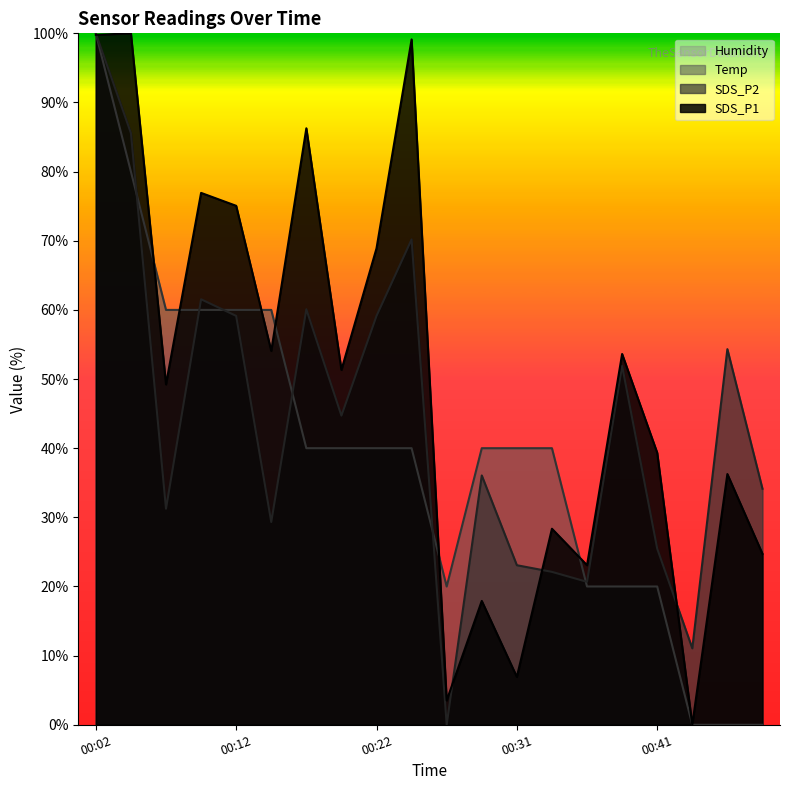

What is the difference between the second highest and minimum values in the SDS_P1 series?

99.8